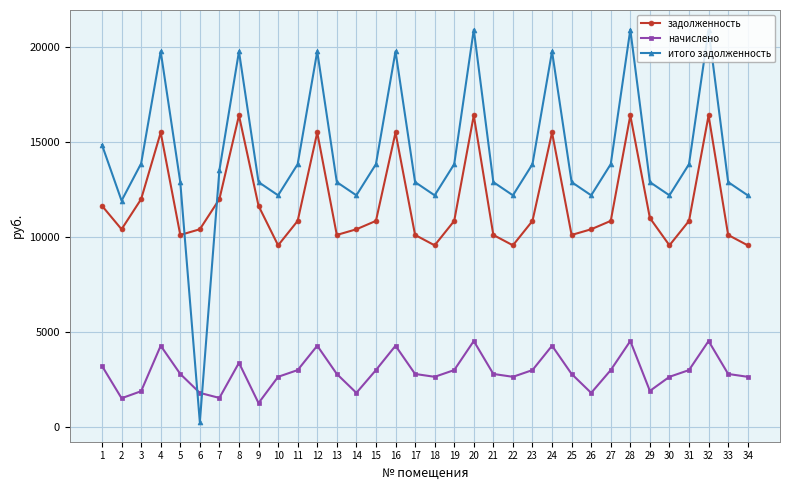

At which label does задолженность first exceed 10848?

1